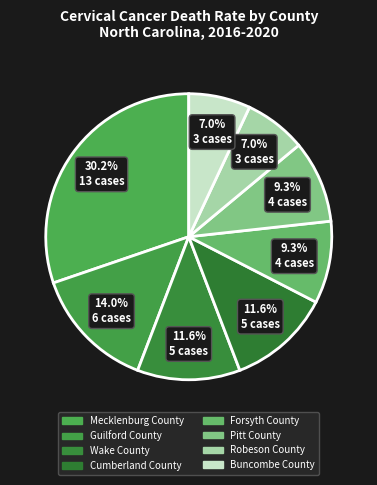

What percentage do Cumberland County and Wake County together represent?

23.3%